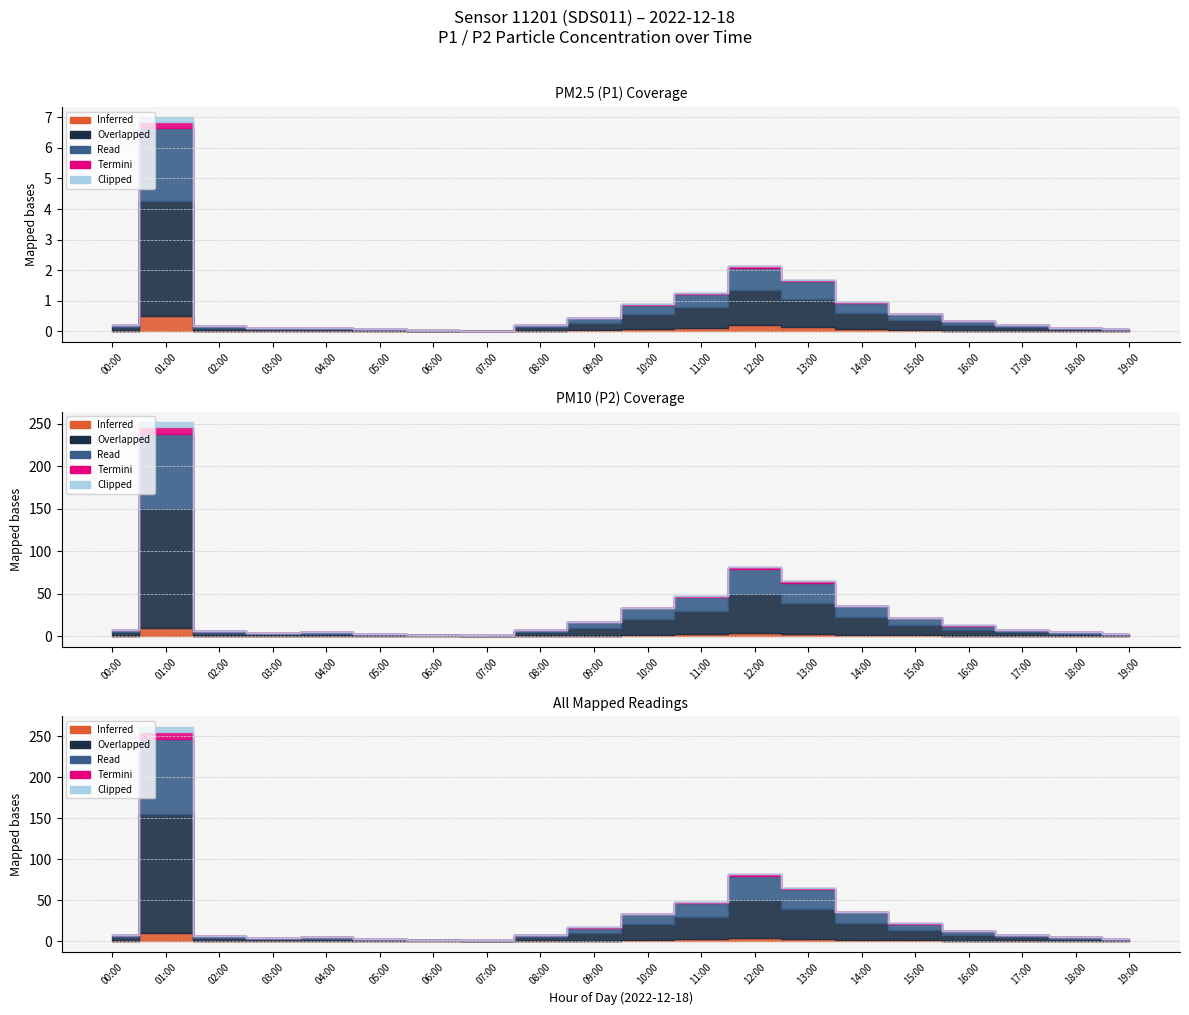

What is the difference between the maximum and second lowest values in the Inferred series?

0.5